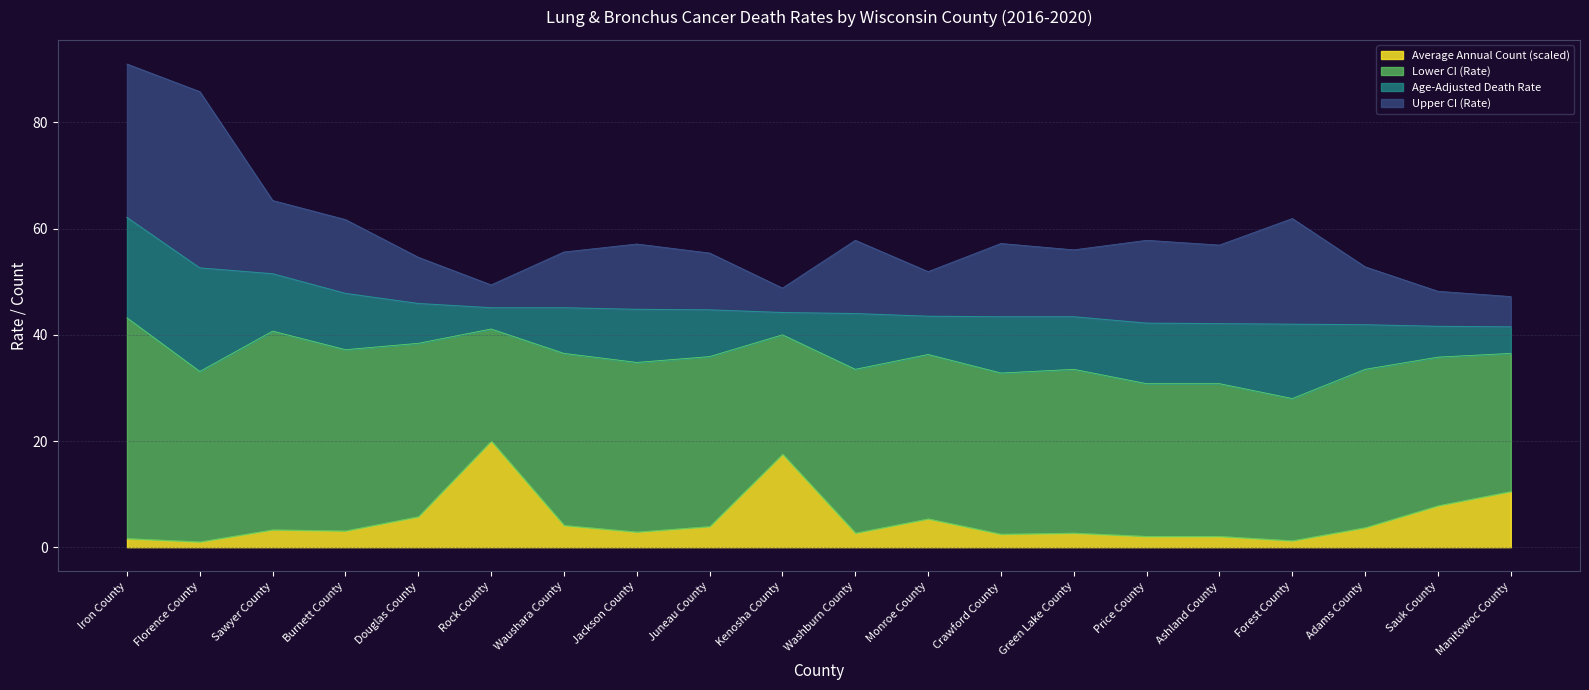

What is the difference between the maximum and second lowest values in the Lower CI (Rate) series?

12.4